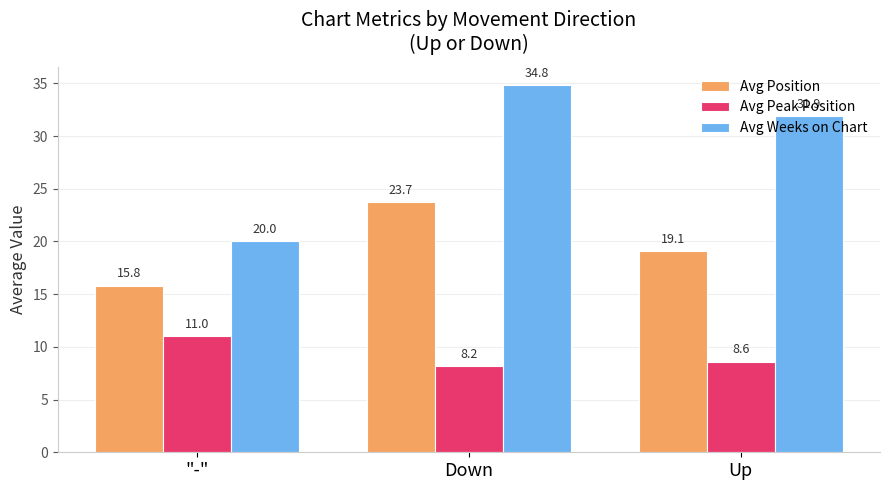

What is the difference between the maximum and minimum values in the Avg Peak Position series?

2.8